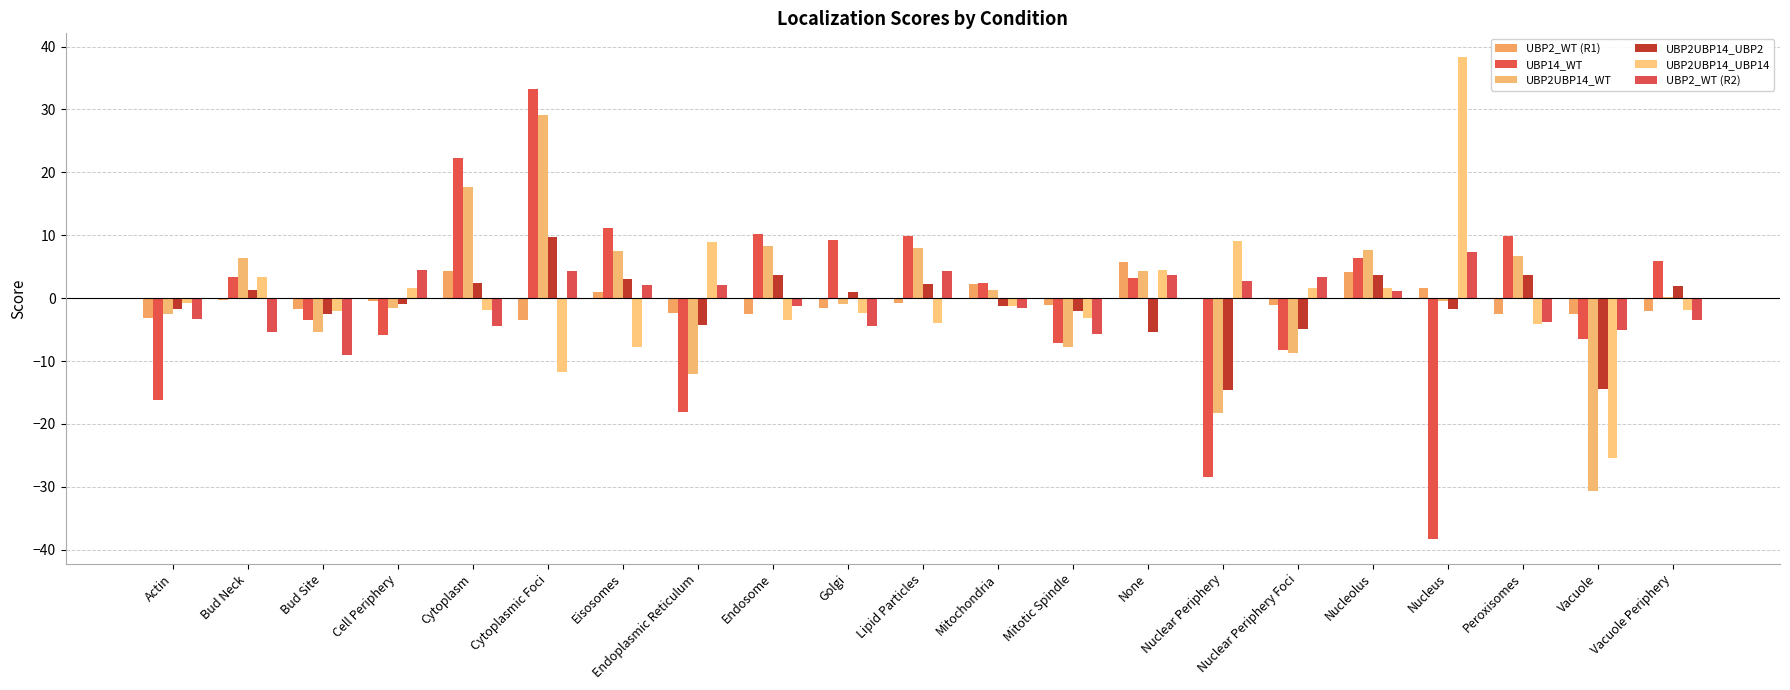

True or false: UBP2UBP14_UBP14 has a value of -7.7 at Eisosomes.

True